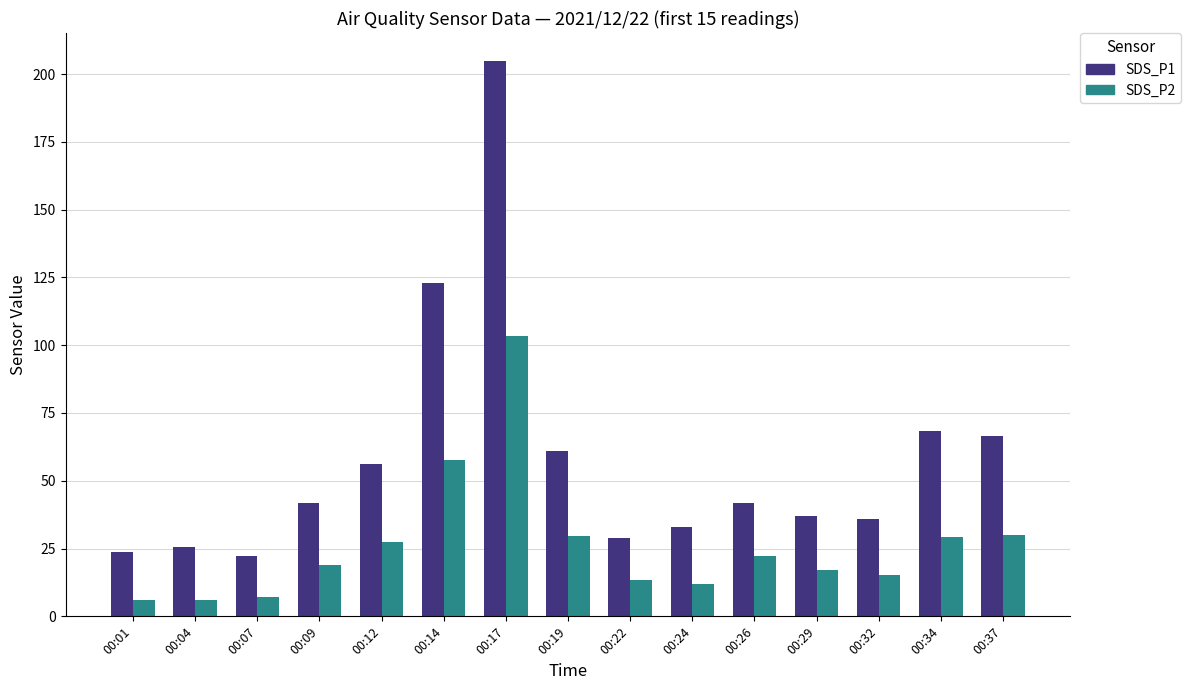

What is the spread (max minus min) of values at 00:09?

22.6